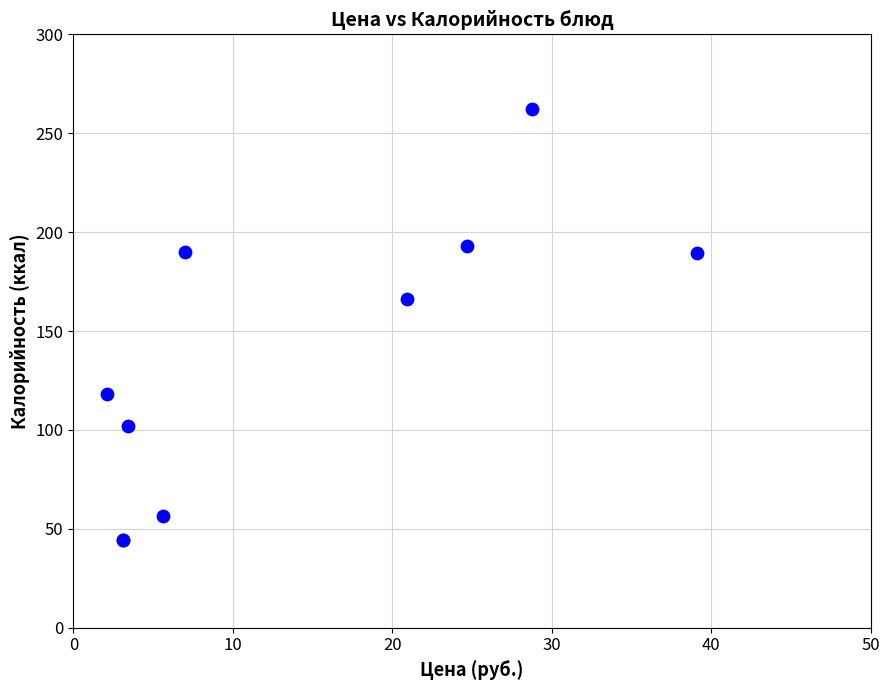

What Y value in the scatter plot is closest to 153?

166.0